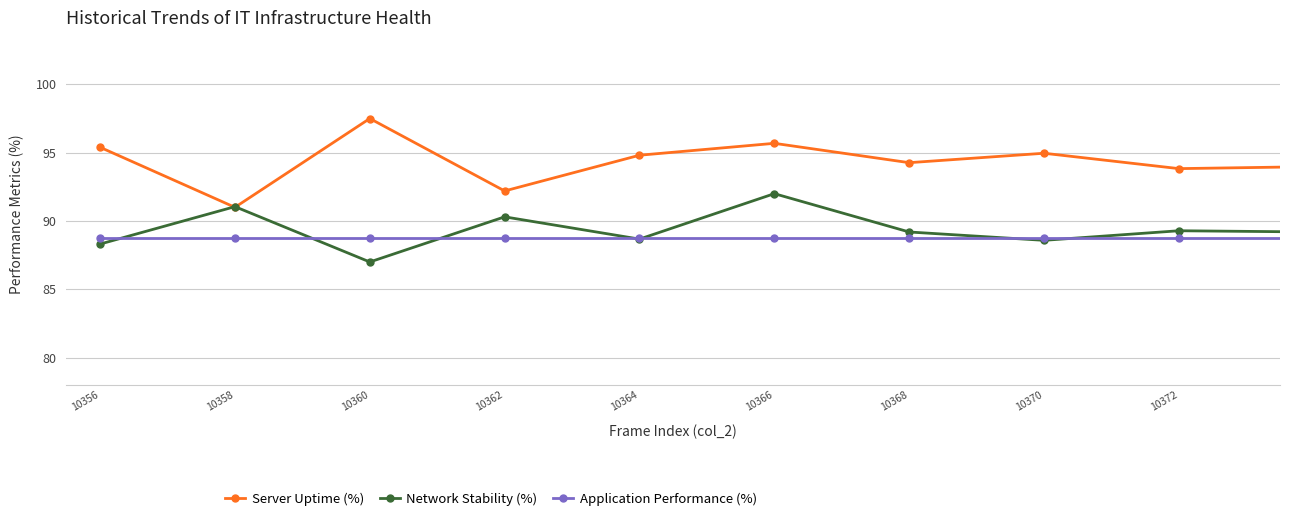

In Network Stability (%), how many points are higher than both neighbors (excluding endpoints)?

6